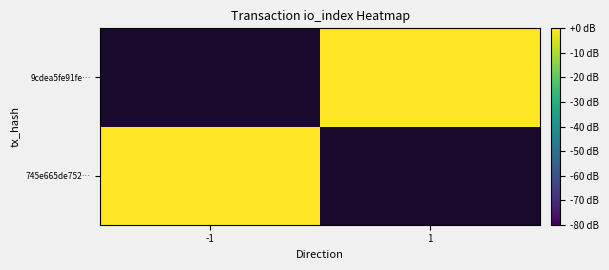

How many positive values does the 9cdea5fe91fe… series have?

1